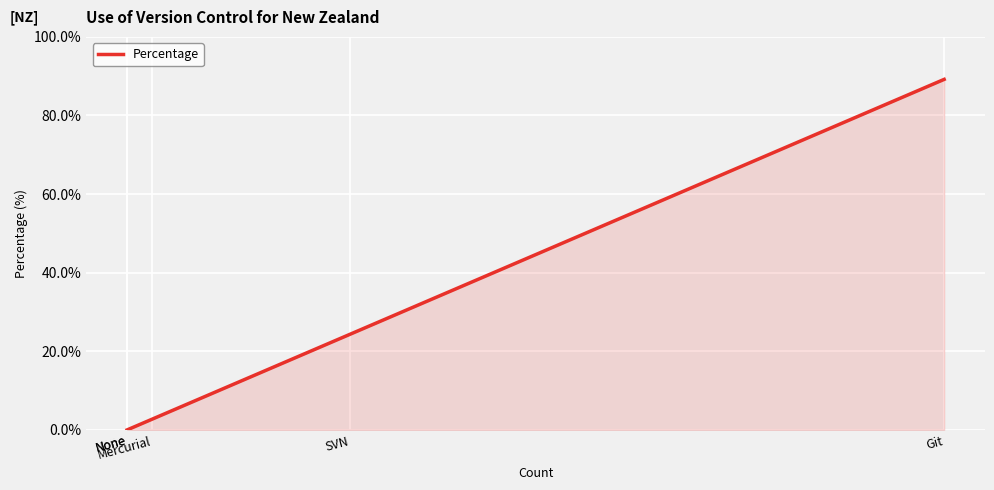

How many data points are less than 2?

2